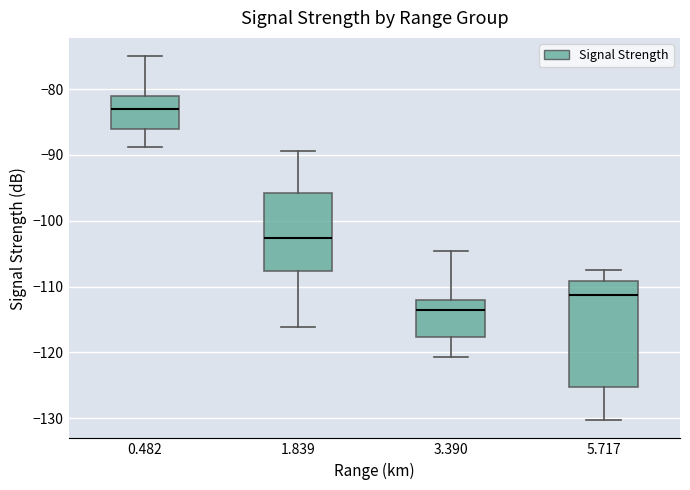

Which box's median line is the highest?

0.482